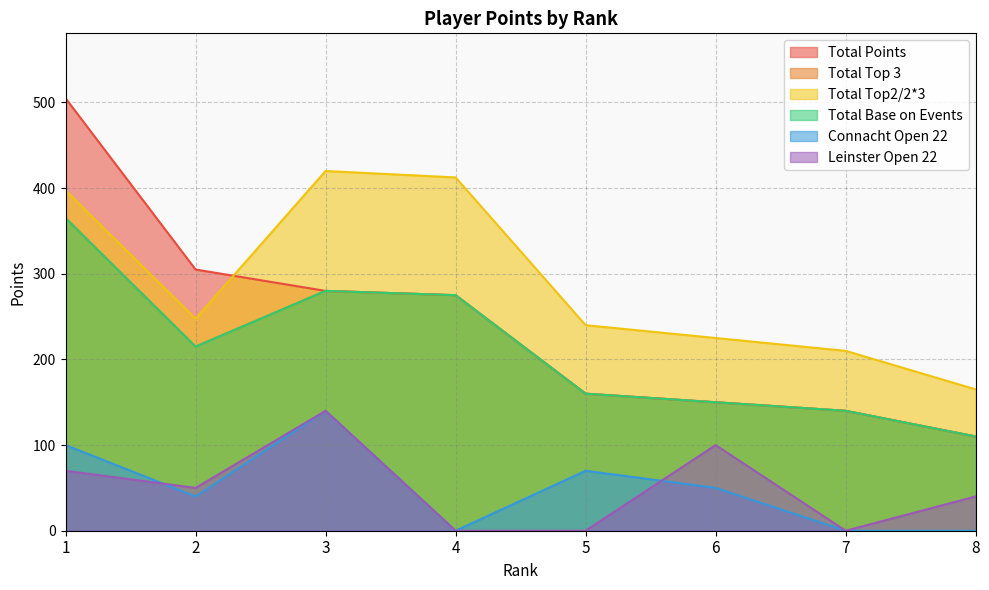

What is the difference between the Leinster Open 22 values at 5 and 2?

50.0